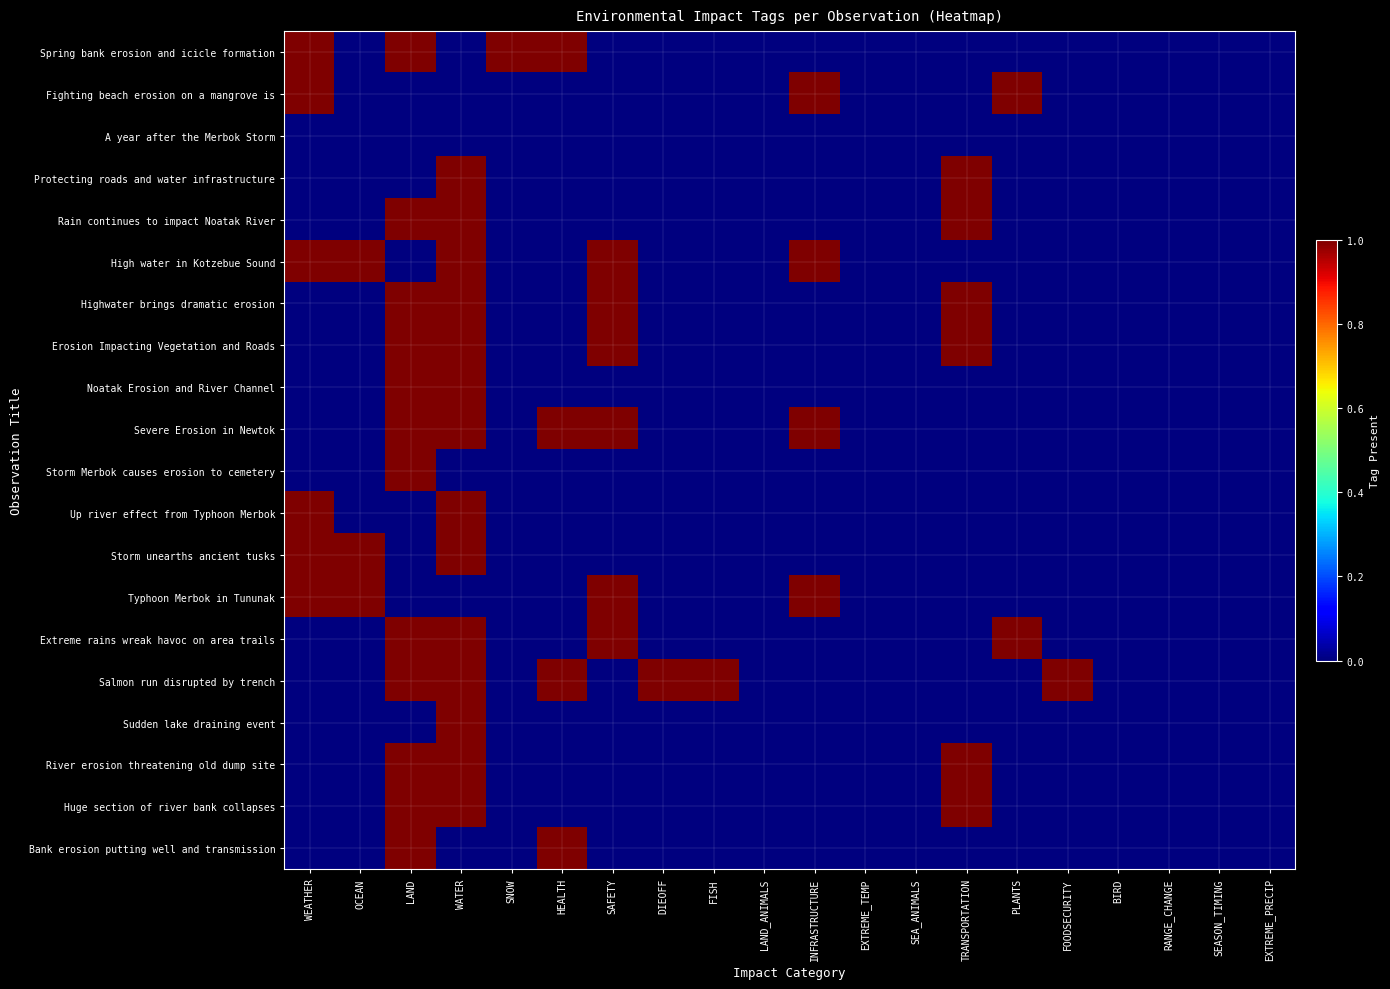

Reading right to left, extract all data points from this chart.

Spring bank erosion and icicle formation: EXTREME_PRECIP=0	SEASON_TIMING=0	RANGE_CHANGE=0	BIRD=0	FOODSECURITY=0	PLANTS=0	TRANSPORTATION=0	SEA_ANIMALS=0	EXTREME_TEMP=0	INFRASTRUCTURE=0	LAND_ANIMALS=0	FISH=0	DIEOFF=0	SAFETY=0	HEALTH=1	SNOW=1	WATER=0	LAND=1	OCEAN=0	WEATHER=1
Fighting beach erosion on a mangrove is: EXTREME_PRECIP=0	SEASON_TIMING=0	RANGE_CHANGE=0	BIRD=0	FOODSECURITY=0	PLANTS=1	TRANSPORTATION=0	SEA_ANIMALS=0	EXTREME_TEMP=0	INFRASTRUCTURE=1	LAND_ANIMALS=0	FISH=0	DIEOFF=0	SAFETY=0	HEALTH=0	SNOW=0	WATER=0	LAND=0	OCEAN=0	WEATHER=1
A year after the Merbok Storm: EXTREME_PRECIP=0	SEASON_TIMING=0	RANGE_CHANGE=0	BIRD=0	FOODSECURITY=0	PLANTS=0	TRANSPORTATION=0	SEA_ANIMALS=0	EXTREME_TEMP=0	INFRASTRUCTURE=0	LAND_ANIMALS=0	FISH=0	DIEOFF=0	SAFETY=0	HEALTH=0	SNOW=0	WATER=0	LAND=0	OCEAN=0	WEATHER=0
Protecting roads and water infrastructure: EXTREME_PRECIP=0	SEASON_TIMING=0	RANGE_CHANGE=0	BIRD=0	FOODSECURITY=0	PLANTS=0	TRANSPORTATION=1	SEA_ANIMALS=0	EXTREME_TEMP=0	INFRASTRUCTURE=0	LAND_ANIMALS=0	FISH=0	DIEOFF=0	SAFETY=0	HEALTH=0	SNOW=0	WATER=1	LAND=0	OCEAN=0	WEATHER=0
Rain continues to impact Noatak River: EXTREME_PRECIP=0	SEASON_TIMING=0	RANGE_CHANGE=0	BIRD=0	FOODSECURITY=0	PLANTS=0	TRANSPORTATION=1	SEA_ANIMALS=0	EXTREME_TEMP=0	INFRASTRUCTURE=0	LAND_ANIMALS=0	FISH=0	DIEOFF=0	SAFETY=0	HEALTH=0	SNOW=0	WATER=1	LAND=1	OCEAN=0	WEATHER=0
High water in Kotzebue Sound: EXTREME_PRECIP=0	SEASON_TIMING=0	RANGE_CHANGE=0	BIRD=0	FOODSECURITY=0	PLANTS=0	TRANSPORTATION=0	SEA_ANIMALS=0	EXTREME_TEMP=0	INFRASTRUCTURE=1	LAND_ANIMALS=0	FISH=0	DIEOFF=0	SAFETY=1	HEALTH=0	SNOW=0	WATER=1	LAND=0	OCEAN=1	WEATHER=1
Highwater brings dramatic erosion: EXTREME_PRECIP=0	SEASON_TIMING=0	RANGE_CHANGE=0	BIRD=0	FOODSECURITY=0	PLANTS=0	TRANSPORTATION=1	SEA_ANIMALS=0	EXTREME_TEMP=0	INFRASTRUCTURE=0	LAND_ANIMALS=0	FISH=0	DIEOFF=0	SAFETY=1	HEALTH=0	SNOW=0	WATER=1	LAND=1	OCEAN=0	WEATHER=0
Erosion Impacting Vegetation and Roads: EXTREME_PRECIP=0	SEASON_TIMING=0	RANGE_CHANGE=0	BIRD=0	FOODSECURITY=0	PLANTS=0	TRANSPORTATION=1	SEA_ANIMALS=0	EXTREME_TEMP=0	INFRASTRUCTURE=0	LAND_ANIMALS=0	FISH=0	DIEOFF=0	SAFETY=1	HEALTH=0	SNOW=0	WATER=1	LAND=1	OCEAN=0	WEATHER=0
Noatak Erosion and River Channel: EXTREME_PRECIP=0	SEASON_TIMING=0	RANGE_CHANGE=0	BIRD=0	FOODSECURITY=0	PLANTS=0	TRANSPORTATION=0	SEA_ANIMALS=0	EXTREME_TEMP=0	INFRASTRUCTURE=0	LAND_ANIMALS=0	FISH=0	DIEOFF=0	SAFETY=0	HEALTH=0	SNOW=0	WATER=1	LAND=1	OCEAN=0	WEATHER=0
Severe Erosion in Newtok: EXTREME_PRECIP=0	SEASON_TIMING=0	RANGE_CHANGE=0	BIRD=0	FOODSECURITY=0	PLANTS=0	TRANSPORTATION=0	SEA_ANIMALS=0	EXTREME_TEMP=0	INFRASTRUCTURE=1	LAND_ANIMALS=0	FISH=0	DIEOFF=0	SAFETY=1	HEALTH=1	SNOW=0	WATER=1	LAND=1	OCEAN=0	WEATHER=0
Storm Merbok causes erosion to cemetery: EXTREME_PRECIP=0	SEASON_TIMING=0	RANGE_CHANGE=0	BIRD=0	FOODSECURITY=0	PLANTS=0	TRANSPORTATION=0	SEA_ANIMALS=0	EXTREME_TEMP=0	INFRASTRUCTURE=0	LAND_ANIMALS=0	FISH=0	DIEOFF=0	SAFETY=0	HEALTH=0	SNOW=0	WATER=0	LAND=1	OCEAN=0	WEATHER=0
Up river effect from Typhoon Merbok: EXTREME_PRECIP=0	SEASON_TIMING=0	RANGE_CHANGE=0	BIRD=0	FOODSECURITY=0	PLANTS=0	TRANSPORTATION=0	SEA_ANIMALS=0	EXTREME_TEMP=0	INFRASTRUCTURE=0	LAND_ANIMALS=0	FISH=0	DIEOFF=0	SAFETY=0	HEALTH=0	SNOW=0	WATER=1	LAND=0	OCEAN=0	WEATHER=1
Storm unearths ancient tusks: EXTREME_PRECIP=0	SEASON_TIMING=0	RANGE_CHANGE=0	BIRD=0	FOODSECURITY=0	PLANTS=0	TRANSPORTATION=0	SEA_ANIMALS=0	EXTREME_TEMP=0	INFRASTRUCTURE=0	LAND_ANIMALS=0	FISH=0	DIEOFF=0	SAFETY=0	HEALTH=0	SNOW=0	WATER=1	LAND=0	OCEAN=1	WEATHER=1
Typhoon Merbok in Tununak: EXTREME_PRECIP=0	SEASON_TIMING=0	RANGE_CHANGE=0	BIRD=0	FOODSECURITY=0	PLANTS=0	TRANSPORTATION=0	SEA_ANIMALS=0	EXTREME_TEMP=0	INFRASTRUCTURE=1	LAND_ANIMALS=0	FISH=0	DIEOFF=0	SAFETY=1	HEALTH=0	SNOW=0	WATER=0	LAND=0	OCEAN=1	WEATHER=1
Extreme rains wreak havoc on area trails: EXTREME_PRECIP=0	SEASON_TIMING=0	RANGE_CHANGE=0	BIRD=0	FOODSECURITY=0	PLANTS=1	TRANSPORTATION=0	SEA_ANIMALS=0	EXTREME_TEMP=0	INFRASTRUCTURE=0	LAND_ANIMALS=0	FISH=0	DIEOFF=0	SAFETY=1	HEALTH=0	SNOW=0	WATER=1	LAND=1	OCEAN=0	WEATHER=0
Salmon run disrupted by trench: EXTREME_PRECIP=0	SEASON_TIMING=0	RANGE_CHANGE=0	BIRD=0	FOODSECURITY=1	PLANTS=0	TRANSPORTATION=0	SEA_ANIMALS=0	EXTREME_TEMP=0	INFRASTRUCTURE=0	LAND_ANIMALS=0	FISH=1	DIEOFF=1	SAFETY=0	HEALTH=1	SNOW=0	WATER=1	LAND=1	OCEAN=0	WEATHER=0
Sudden lake draining event: EXTREME_PRECIP=0	SEASON_TIMING=0	RANGE_CHANGE=0	BIRD=0	FOODSECURITY=0	PLANTS=0	TRANSPORTATION=0	SEA_ANIMALS=0	EXTREME_TEMP=0	INFRASTRUCTURE=0	LAND_ANIMALS=0	FISH=0	DIEOFF=0	SAFETY=0	HEALTH=0	SNOW=0	WATER=1	LAND=0	OCEAN=0	WEATHER=0
River erosion threatening old dump site: EXTREME_PRECIP=0	SEASON_TIMING=0	RANGE_CHANGE=0	BIRD=0	FOODSECURITY=0	PLANTS=0	TRANSPORTATION=1	SEA_ANIMALS=0	EXTREME_TEMP=0	INFRASTRUCTURE=0	LAND_ANIMALS=0	FISH=0	DIEOFF=0	SAFETY=0	HEALTH=0	SNOW=0	WATER=1	LAND=1	OCEAN=0	WEATHER=0
Huge section of river bank collapses: EXTREME_PRECIP=0	SEASON_TIMING=0	RANGE_CHANGE=0	BIRD=0	FOODSECURITY=0	PLANTS=0	TRANSPORTATION=1	SEA_ANIMALS=0	EXTREME_TEMP=0	INFRASTRUCTURE=0	LAND_ANIMALS=0	FISH=0	DIEOFF=0	SAFETY=0	HEALTH=0	SNOW=0	WATER=1	LAND=1	OCEAN=0	WEATHER=0
Bank erosion putting well and transmission: EXTREME_PRECIP=0	SEASON_TIMING=0	RANGE_CHANGE=0	BIRD=0	FOODSECURITY=0	PLANTS=0	TRANSPORTATION=0	SEA_ANIMALS=0	EXTREME_TEMP=0	INFRASTRUCTURE=0	LAND_ANIMALS=0	FISH=0	DIEOFF=0	SAFETY=0	HEALTH=1	SNOW=0	WATER=0	LAND=1	OCEAN=0	WEATHER=0